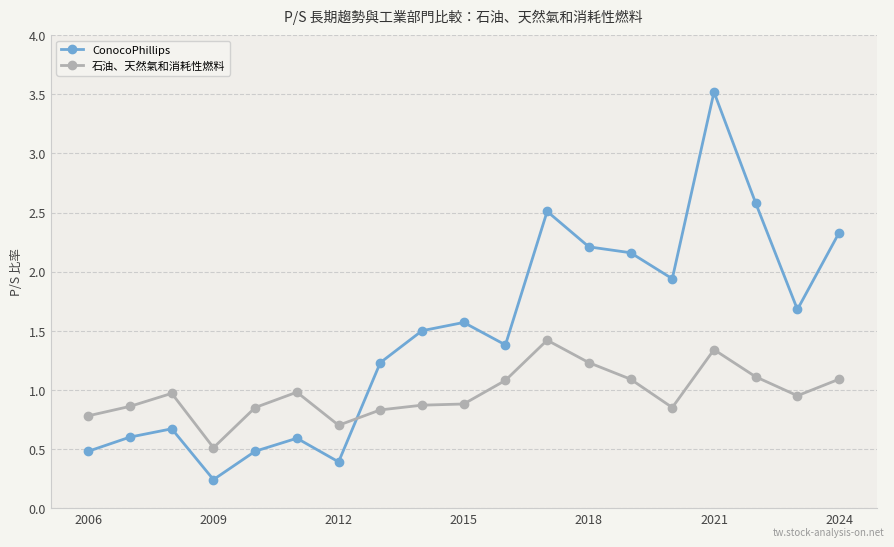

In 石油、天然氣和消耗性燃料, how many points are higher than both neighbors (excluding endpoints)?

4